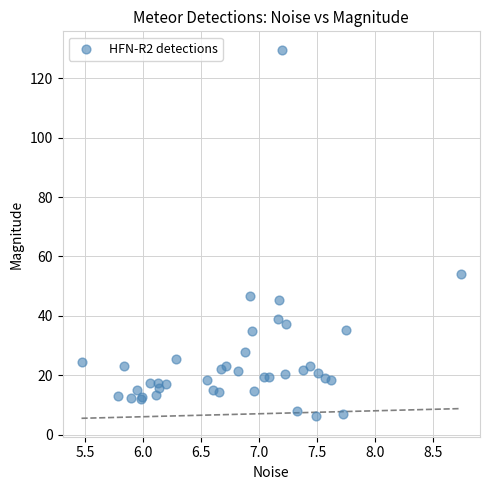

What Y value in the scatter plot is closest to 67?

54.0